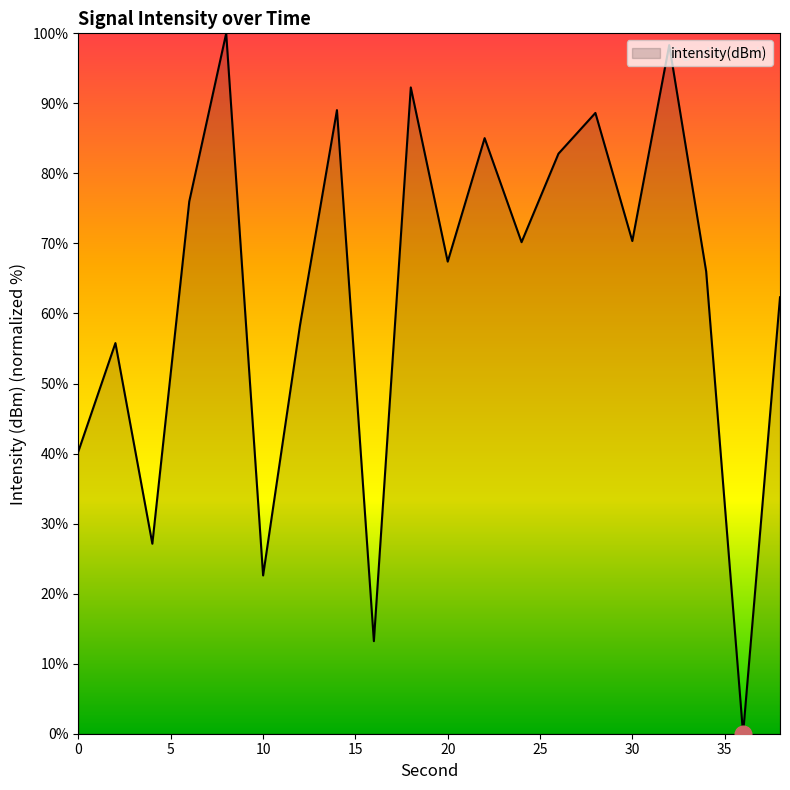

What is the maximum value shown in the chart?

100.0